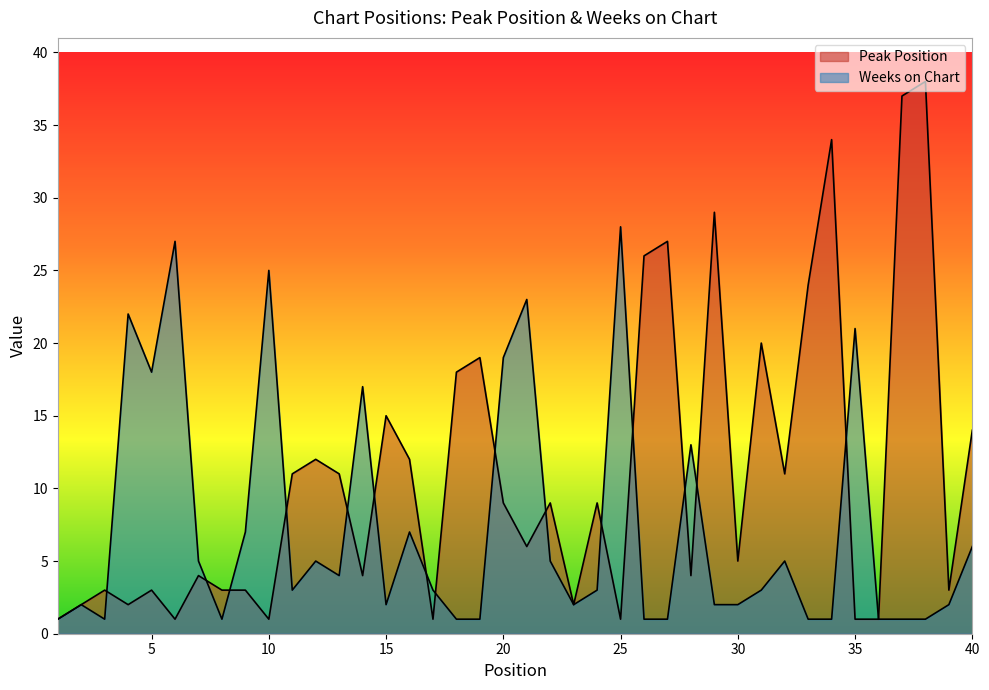

Does the chart display data point markers on the line(s)?

No